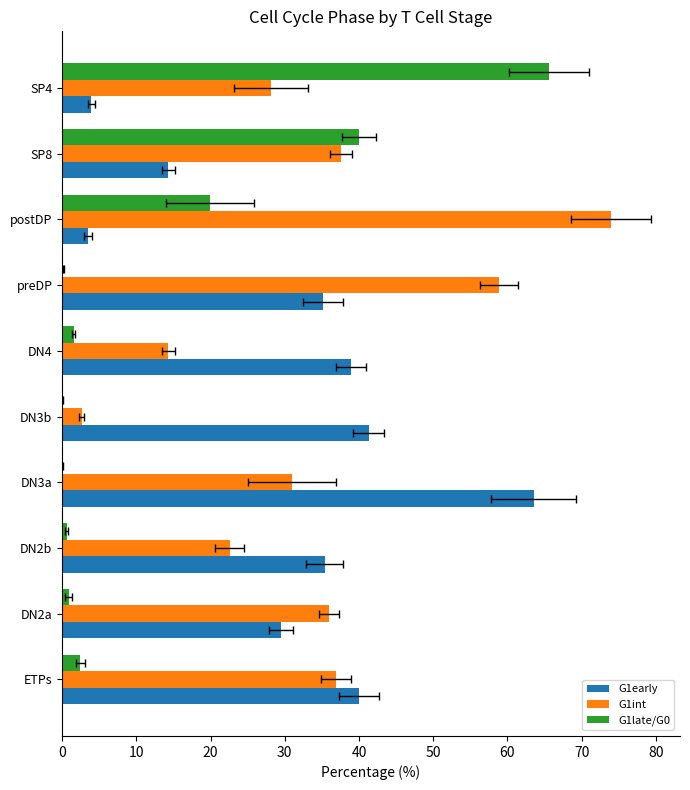

True or false: G1int has a value of 13.3 at ETPs.

False